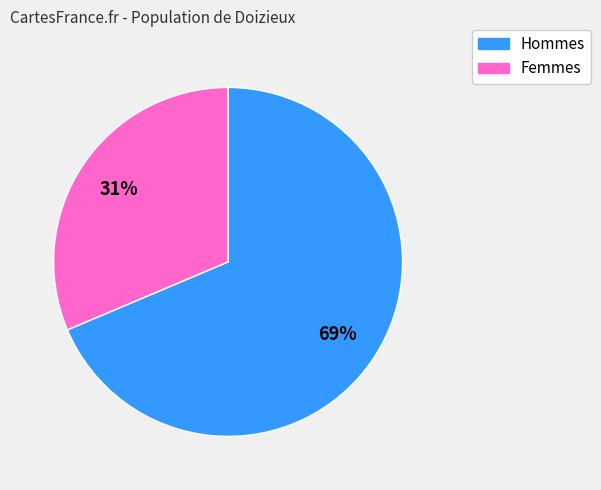

To the nearest percent, what is the average slice percentage?

50%